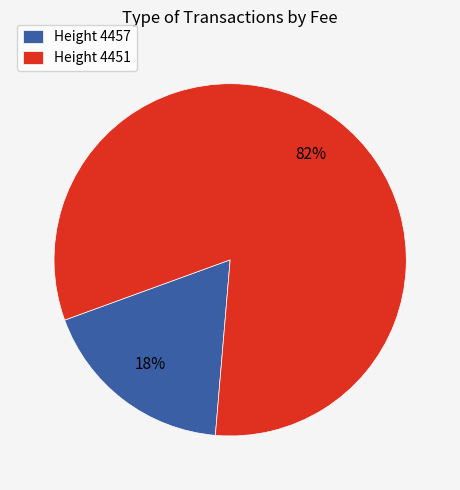

Is there any slice that represents more than half of the pie?

Yes